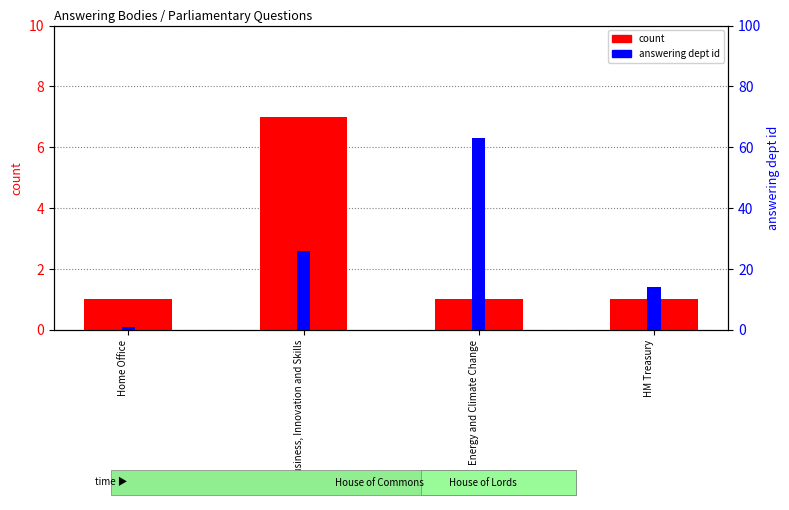

Between Energy and Climate Change and HM Treasury, which series saw the biggest shift?

answering dept id